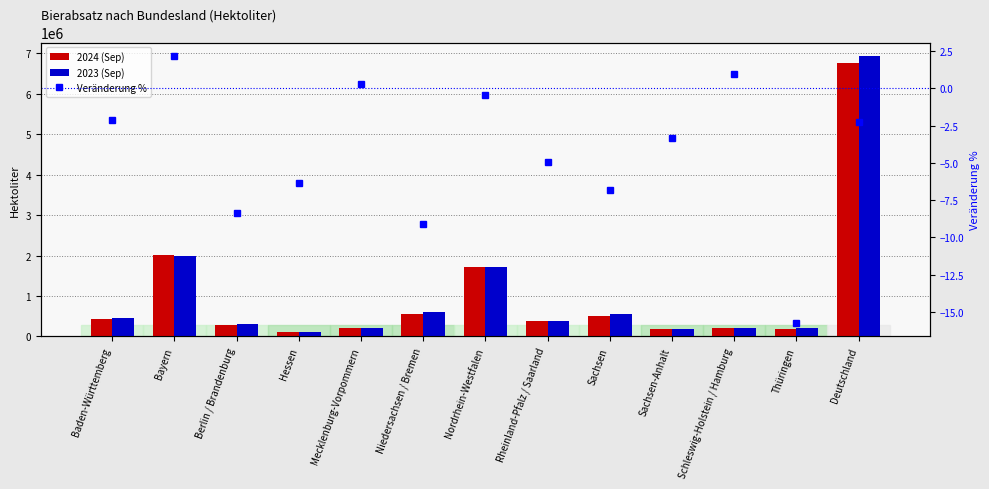

Reading right to left, extract all data points from this chart.

2024 (Sep): Deutschland=6760354.9	Thüringen=175829.7	Schleswig-Holstein / Hamburg=213535.5	Sachsen-Anhalt=180567.3	Sachsen=506678.5	Rheinland-Pfalz / Saarland=371678.8	Nordrhein-Westfalen=1710287.7	Niedersachsen / Bremen=547849.4	Mecklenburg-Vorpommern=209734.4	Hessen=100742.4	Berlin / Brandenburg=282412.3	Bayern=2021436.1	Baden-Württemberg=439602.8
2023 (Sep): Deutschland=6914983.7	Thüringen=208726.1	Schleswig-Holstein / Hamburg=211437.6	Sachsen-Anhalt=186832.7	Sachsen=543853.4	Rheinland-Pfalz / Saarland=391088.3	Nordrhein-Westfalen=1717834.5	Niedersachsen / Bremen=602767.4	Mecklenburg-Vorpommern=209081.0	Hessen=107590.5	Berlin / Brandenburg=308286.8	Bayern=1978359.3	Baden-Württemberg=449125.9
Veränderung %: Deutschland=-2.2	Thüringen=-15.8	Schleswig-Holstein / Hamburg=1.0	Sachsen-Anhalt=-3.4	Sachsen=-6.8	Rheinland-Pfalz / Saarland=-5.0	Nordrhein-Westfalen=-0.4	Niedersachsen / Bremen=-9.1	Mecklenburg-Vorpommern=0.3	Hessen=-6.4	Berlin / Brandenburg=-8.4	Bayern=2.2	Baden-Württemberg=-2.1